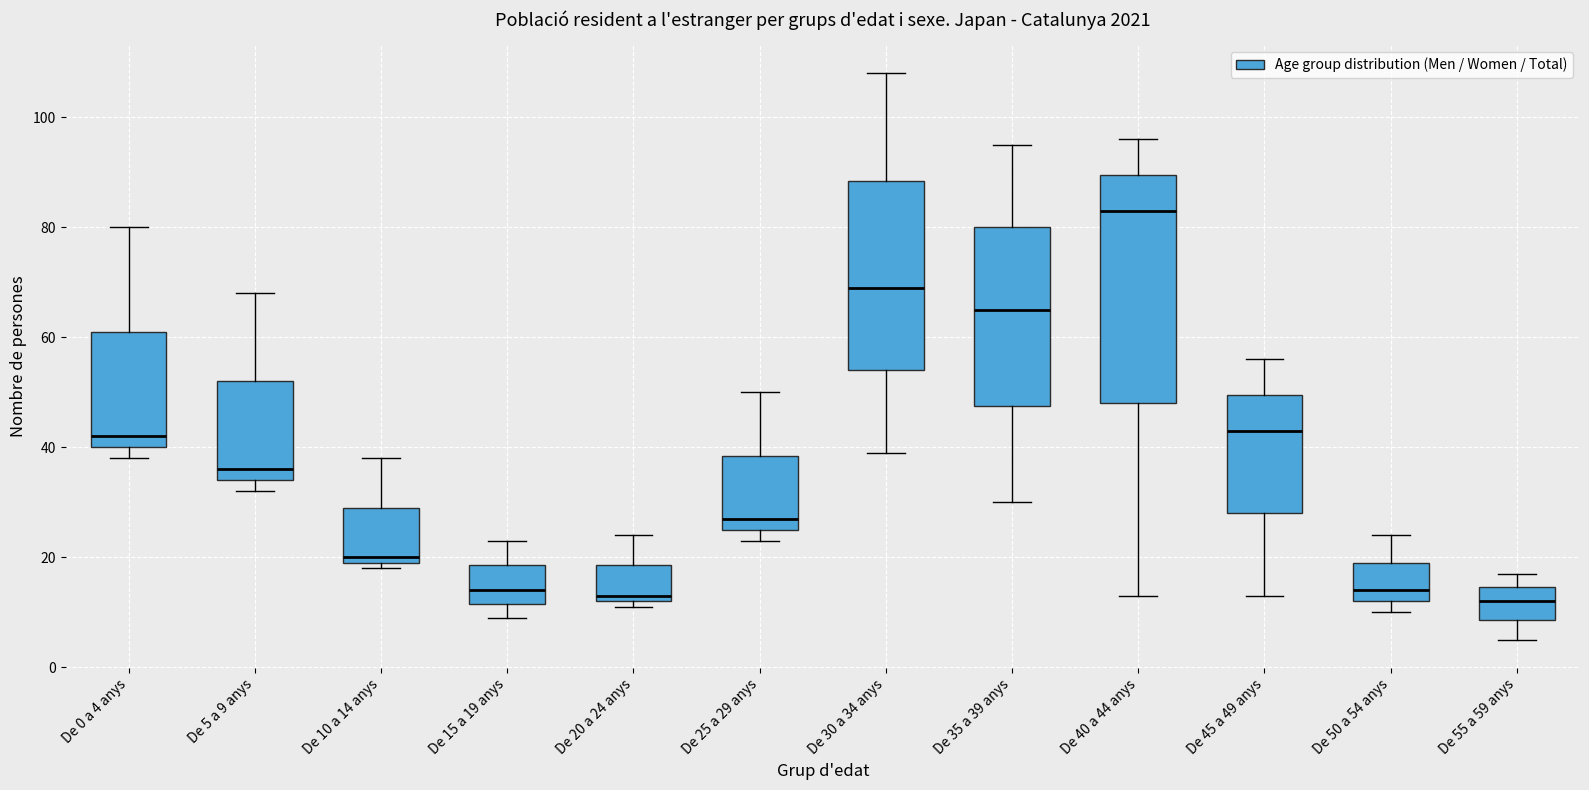

Reading left to right, transcribe this box plot: for each box, give where its median line is, the range the box spans, and where its two whiskers end, as read against the y-axis. The values are not printed on the chart, so give them approximately, as read against the axis.

De 0 a 4 anys: median 42, box 40 to 62, whiskers 38 to 80
De 5 a 9 anys: median 36, box 34 to 52, whiskers 32 to 68
De 10 a 14 anys: median 20 (just above the box's lower edge), box 20 to 30, whiskers 18 to 38
De 15 a 19 anys: median 14, box 12 to 18, whiskers 10 to 24
De 20 a 24 anys: median 14, box 12 to 18, whiskers 12 (just below the box's lower edge) to 24
De 25 a 29 anys: median 28, box 26 to 38, whiskers 24 to 50
De 30 a 34 anys: median 70, box 54 to 88, whiskers 40 to 108
De 35 a 39 anys: median 66, box 48 to 80, whiskers 30 to 96
De 40 a 44 anys: median 84, box 48 to 90, whiskers 14 to 96
De 45 a 49 anys: median 44, box 28 to 50, whiskers 14 to 56
De 50 a 54 anys: median 14, box 12 to 20, whiskers 10 to 24
De 55 a 59 anys: median 12, box 8 to 14, whiskers 6 to 18